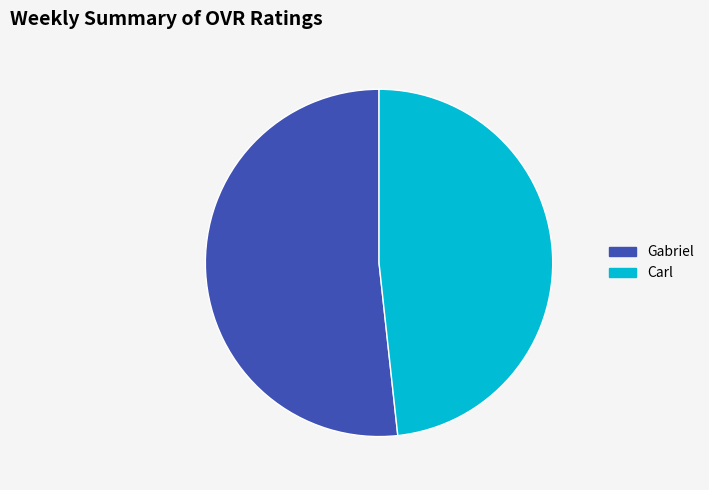

Which slice represents more than half of the pie?

Gabriel